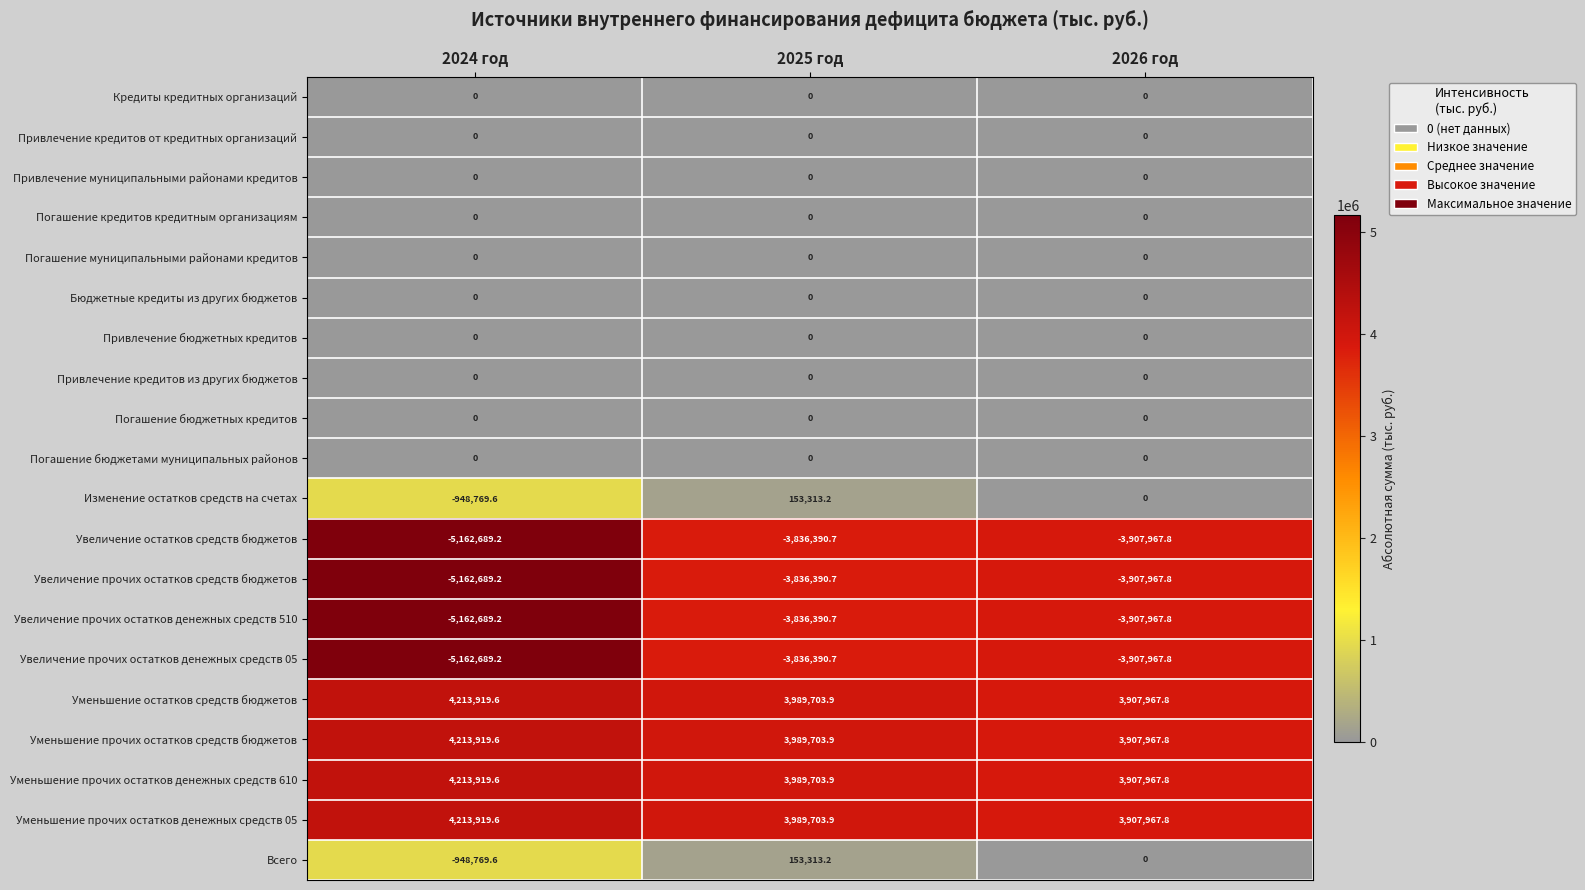

List the labels in order of Увеличение прочих остатков денежных средств 05 value, smallest first.

2024 год, 2026 год, 2025 год